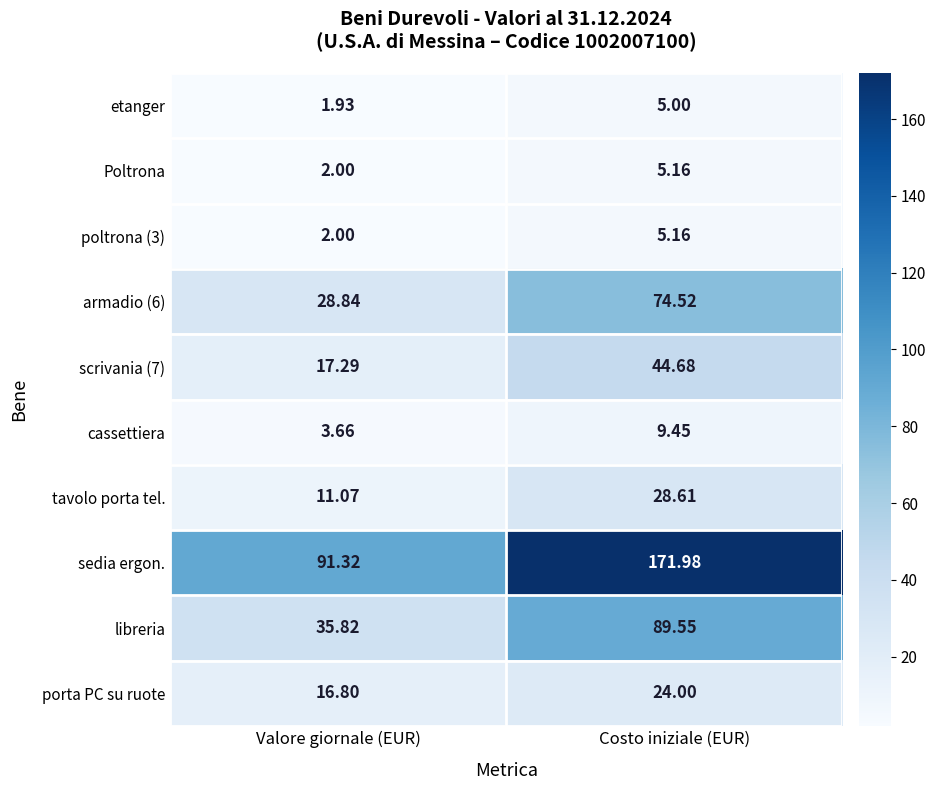

Which series has the widest spread of values?

sedia ergon.